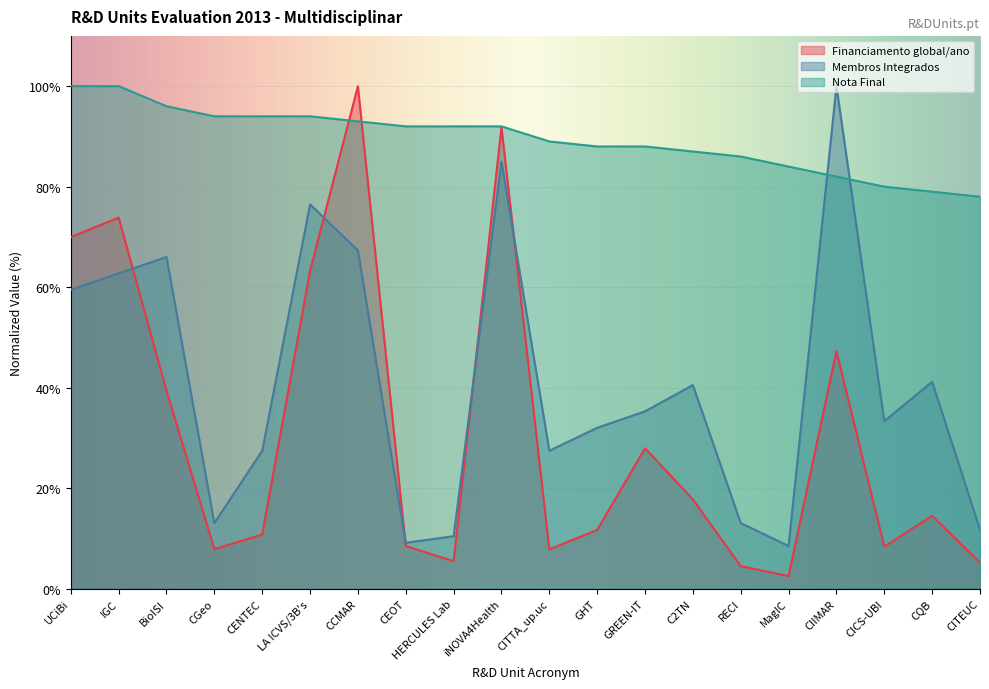

Is it true that Nota Final equals 78.0 at CITEUC?

True